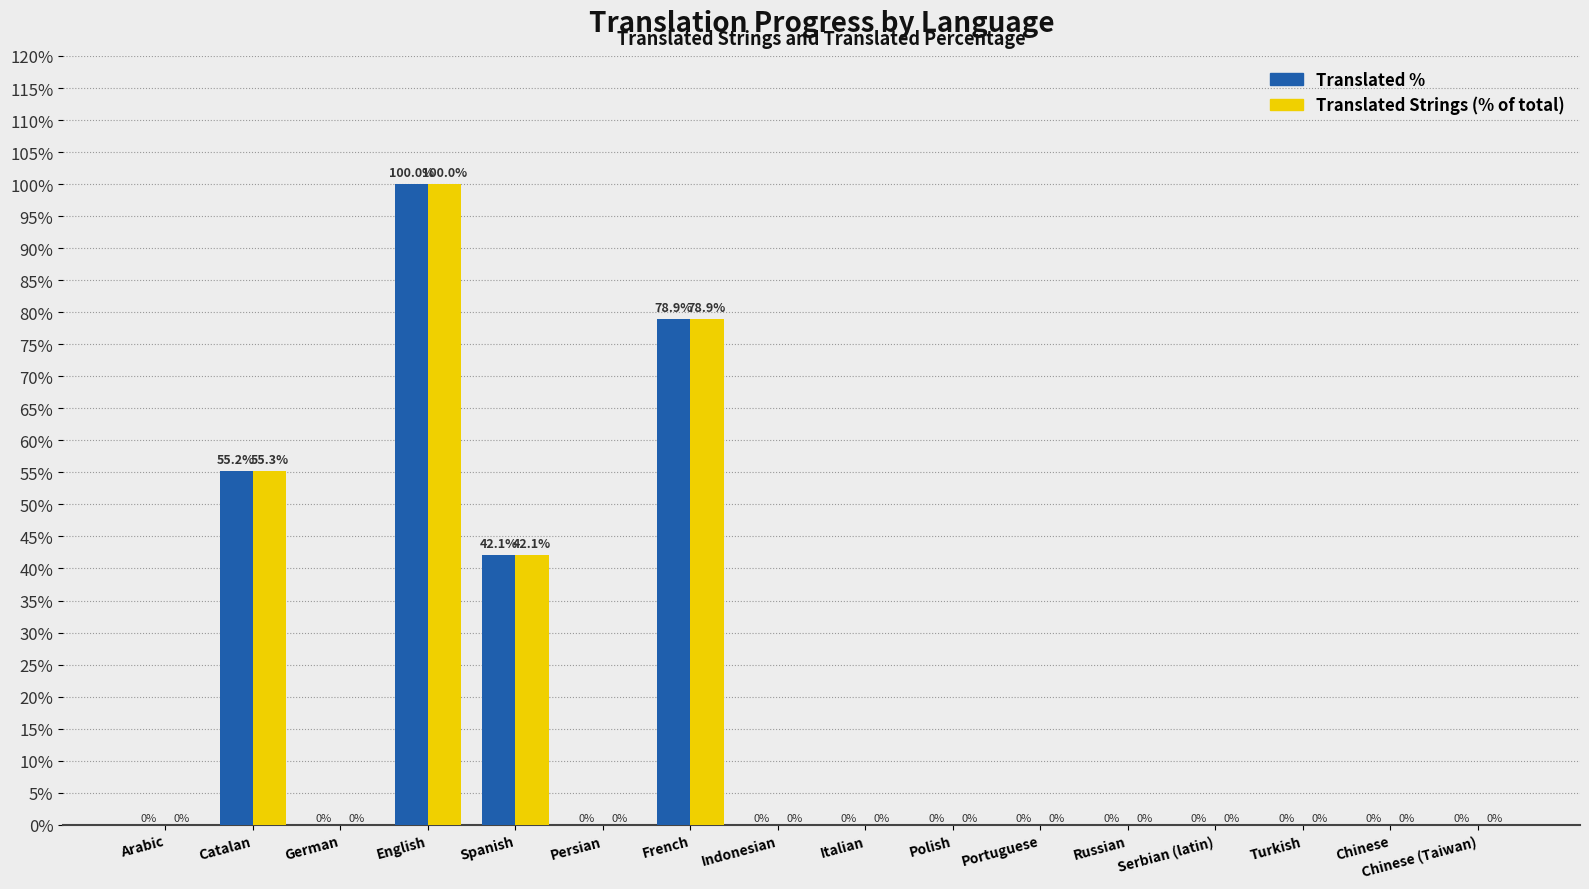

Where is Translated % nearest to the value 50?

Catalan